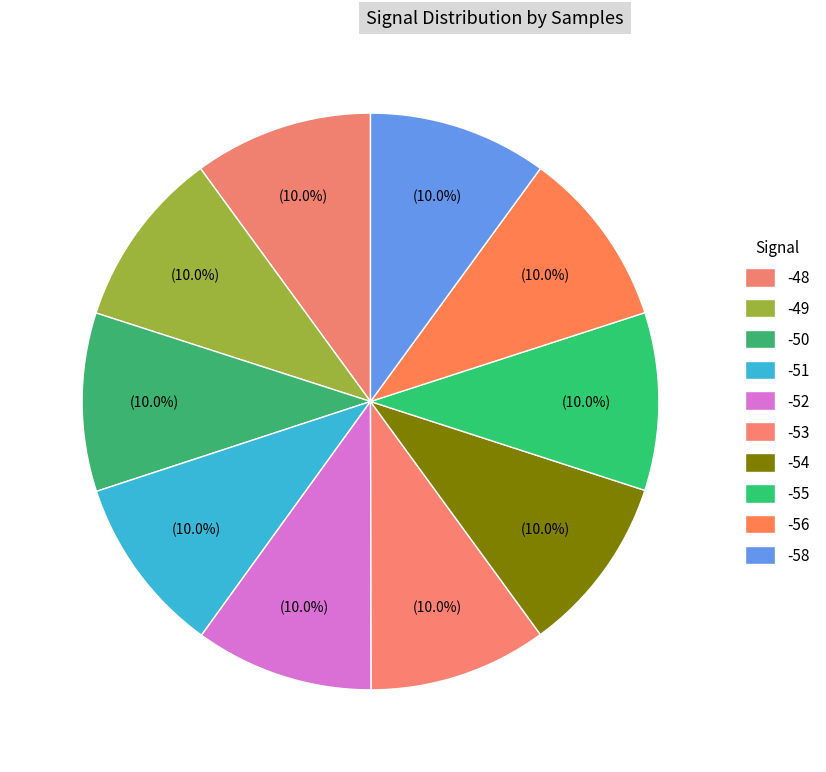

How many slices are in this pie chart?

10